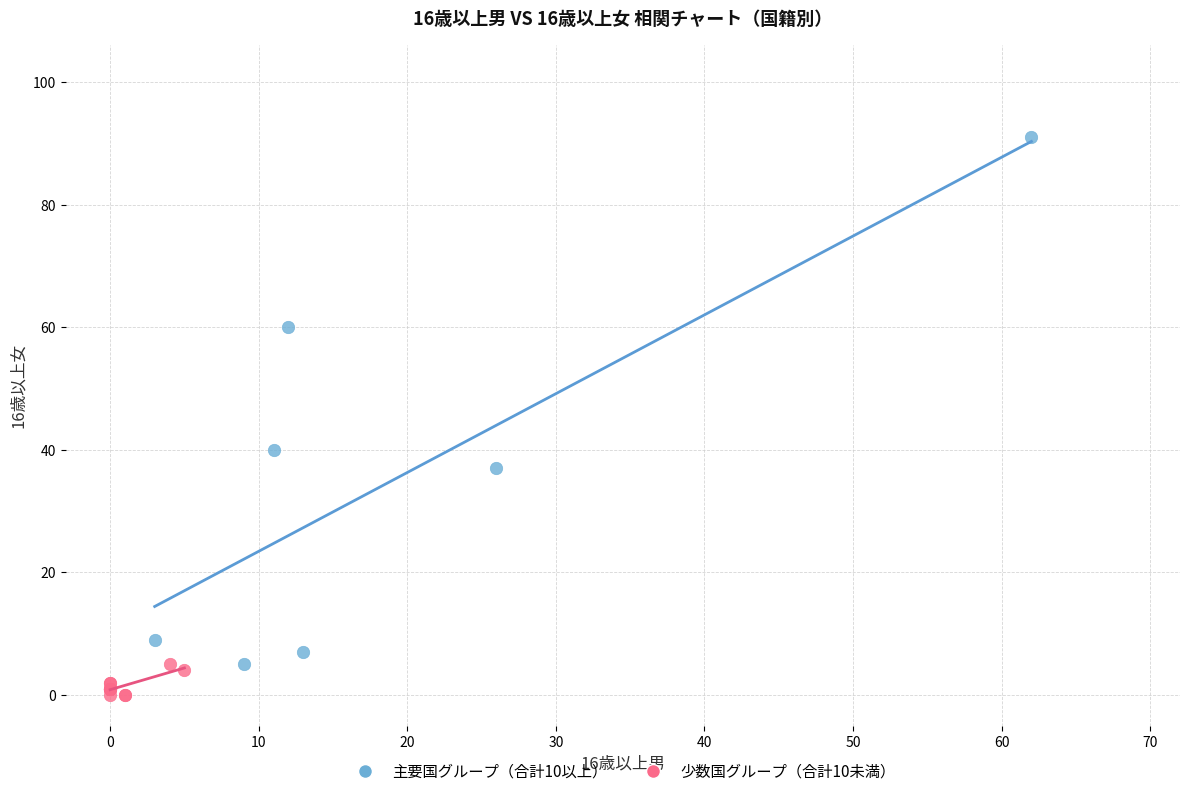

Which series reaches the minimum Y coordinate?

少数国グループ（合計10未満）